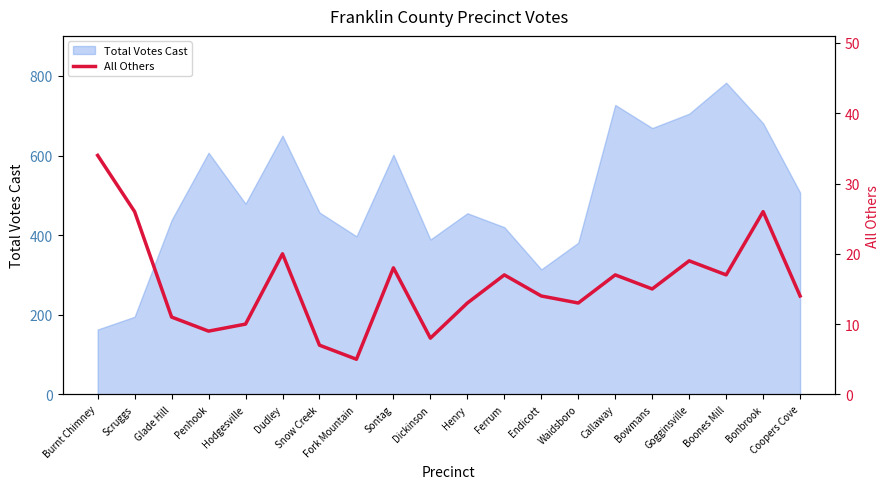

Is it true that Total Votes Cast equals 163 at Burnt Chimney?

True